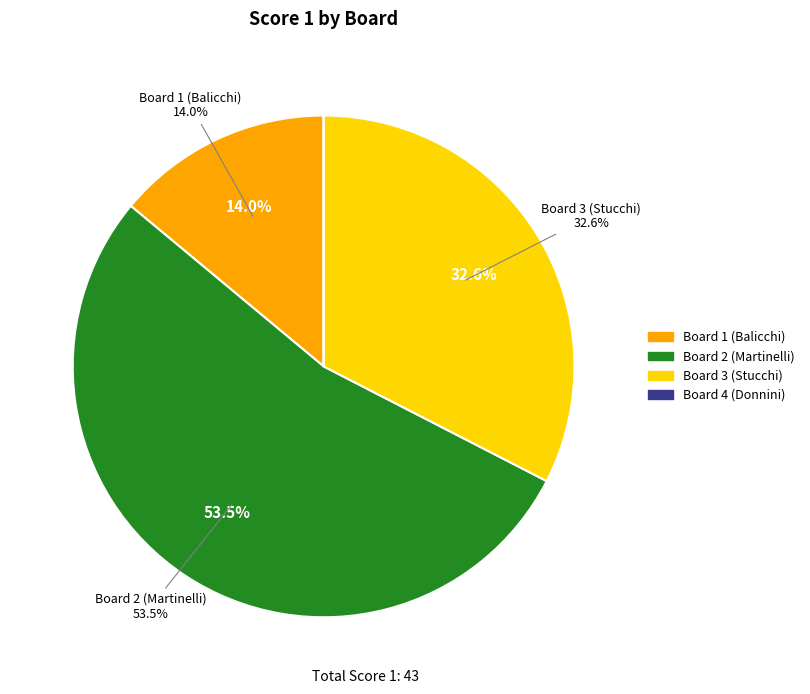

To the nearest percent, what is the combined percentage of Board 4 (Donnini) and Board 1 (Balicchi)?

14%